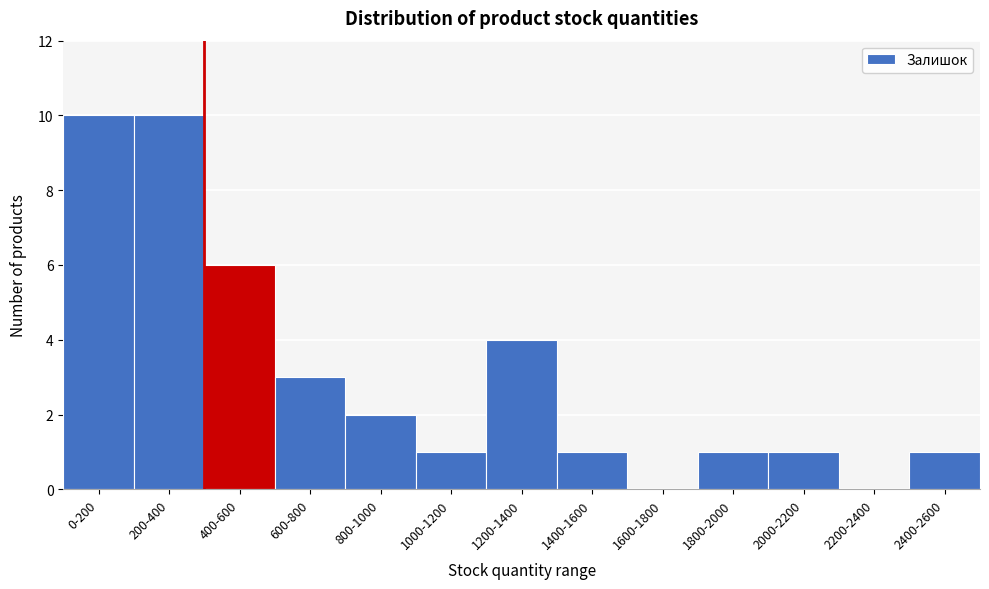

Reading left to right, extract all data points from this chart.

0-200=10	200-400=10	400-600=6	600-800=3	800-1000=2	1000-1200=1	1200-1400=4	1400-1600=1	1600-1800=0	1800-2000=1	2000-2200=1	2200-2400=0	2400-2600=1